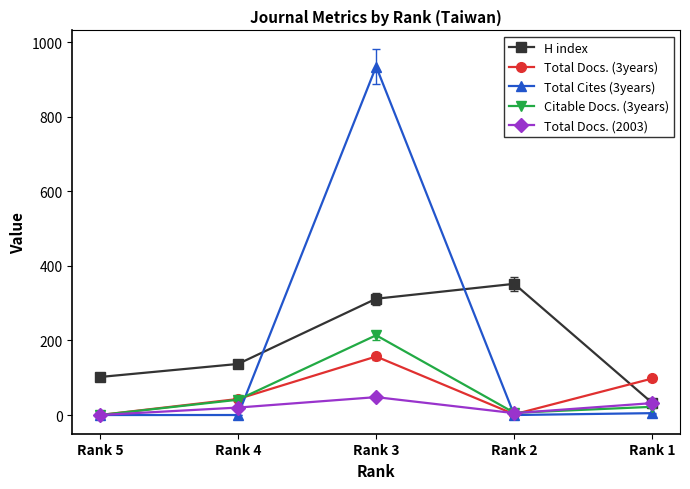

Rank the series at Rank 3 from lowest to highest value.

Total Docs. (2003), Total Docs. (3years), Citable Docs. (3years), H index, Total Cites (3years)